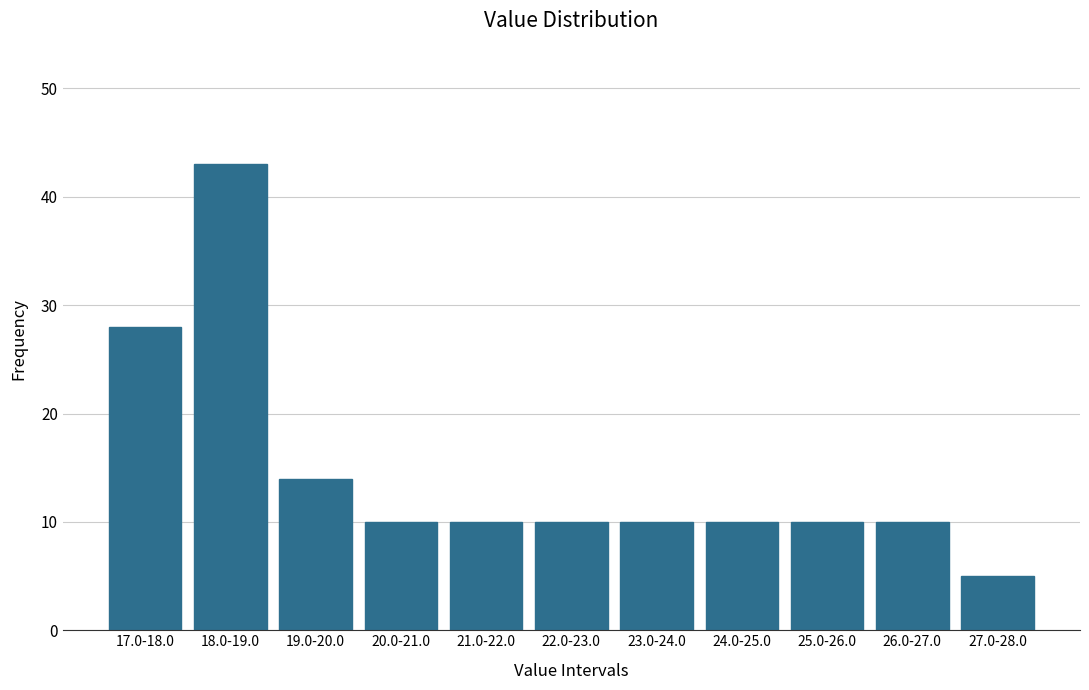

Reading right to left, transcribe all the data shown in this chart.

27.0-28.0=5	26.0-27.0=10	25.0-26.0=10	24.0-25.0=10	23.0-24.0=10	22.0-23.0=10	21.0-22.0=10	20.0-21.0=10	19.0-20.0=14	18.0-19.0=43	17.0-18.0=28